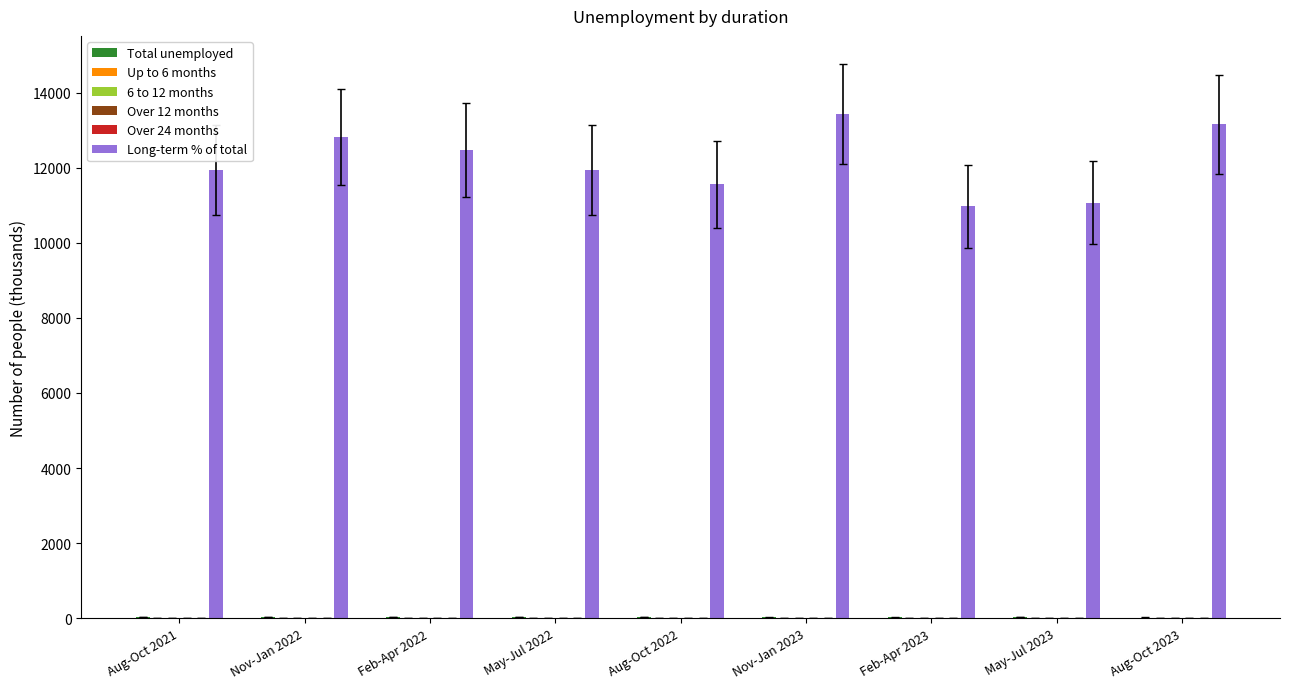

Which series has the largest total across all categories?

Long-term % of total